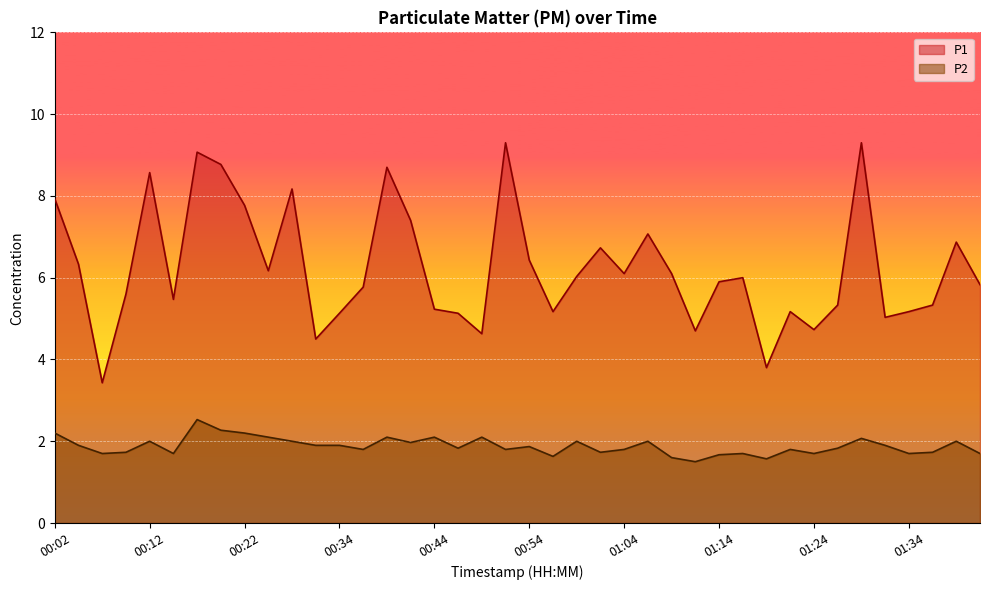

Reading right to left, list all the values displayed in this chart.

P1: 5.8	6.9	5.3	5.2	5.0	9.3	5.3	4.7	5.2	3.8	6.0	5.9	4.7	6.1	7.1	6.1	6.7	6.0	5.2	6.4	9.3	4.6	5.1	5.2	7.4	8.7	5.8	5.1	4.5	8.2	6.2	7.8	8.8	9.1	5.5	8.6	5.6	3.4	6.3	7.9
P2: 1.7	2.0	1.7	1.7	1.9	2.1	1.8	1.7	1.8	1.6	1.7	1.7	1.5	1.6	2.0	1.8	1.7	2.0	1.6	1.9	1.8	2.1	1.8	2.1	2.0	2.1	1.8	1.9	1.9	2.0	2.1	2.2	2.3	2.5	1.7	2.0	1.7	1.7	1.9	2.2